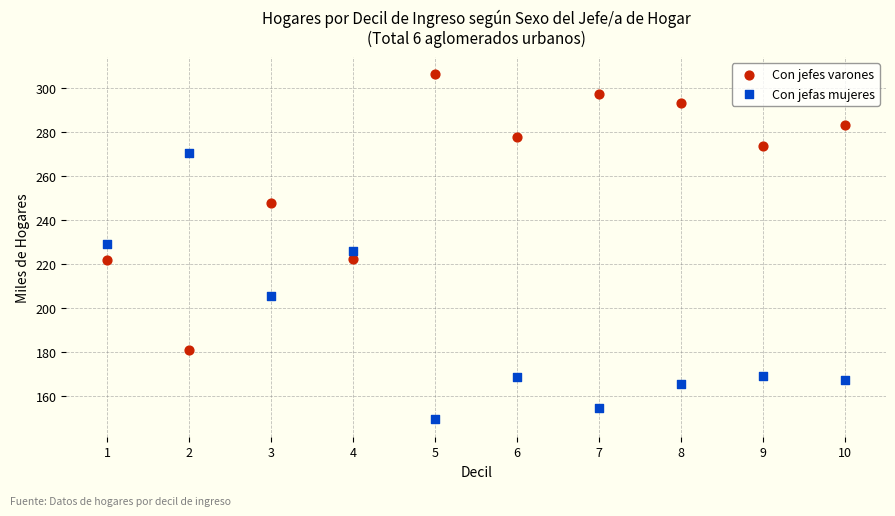

Across all data points, what is the range of X values (max minus min)?

9.0